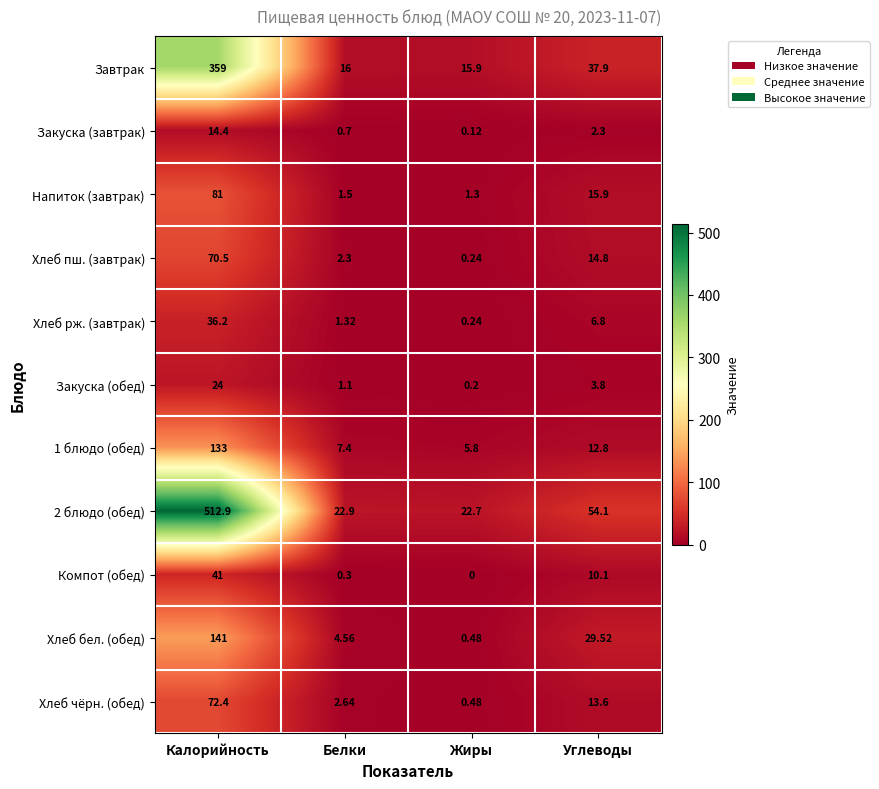

Count the number of data series in this chart.

11